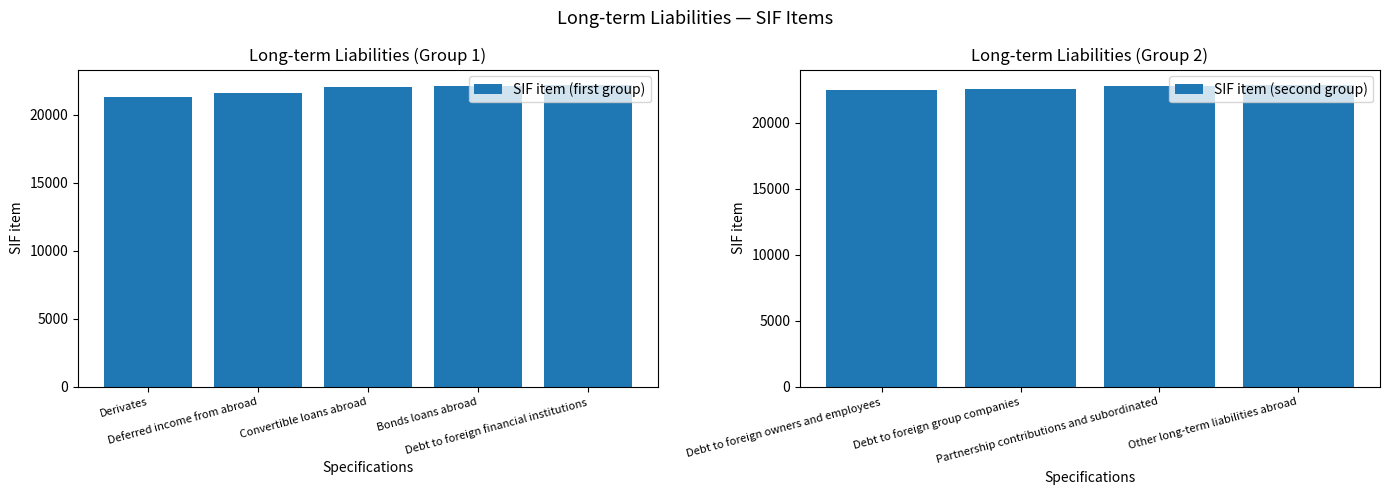

Approximately how many times larger is the value at Debt to foreign financial institutions compared to Debt to foreign group companies?

1.0